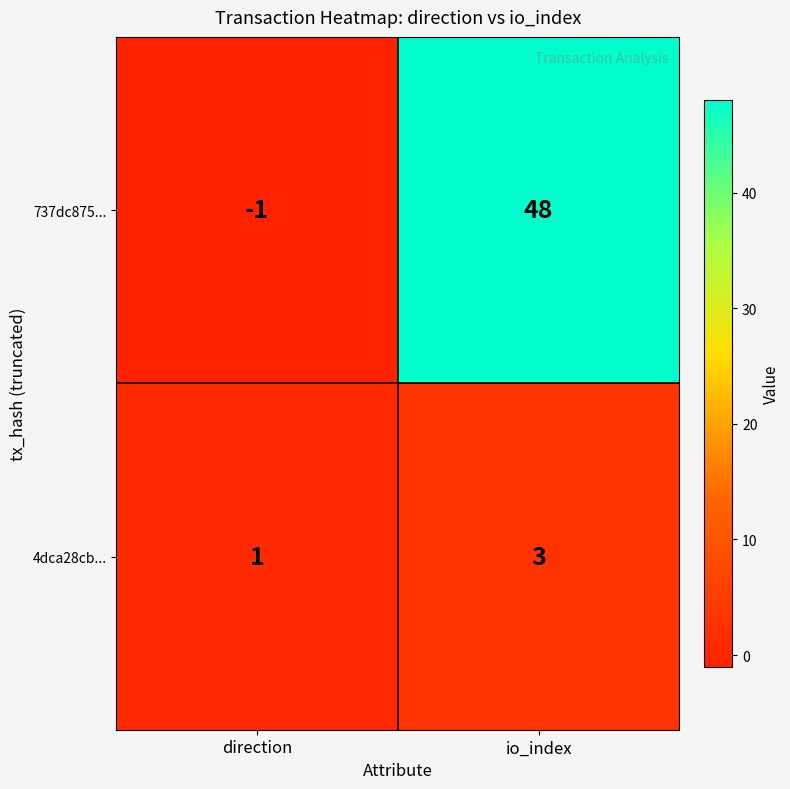

How many distinct data groups are displayed?

2